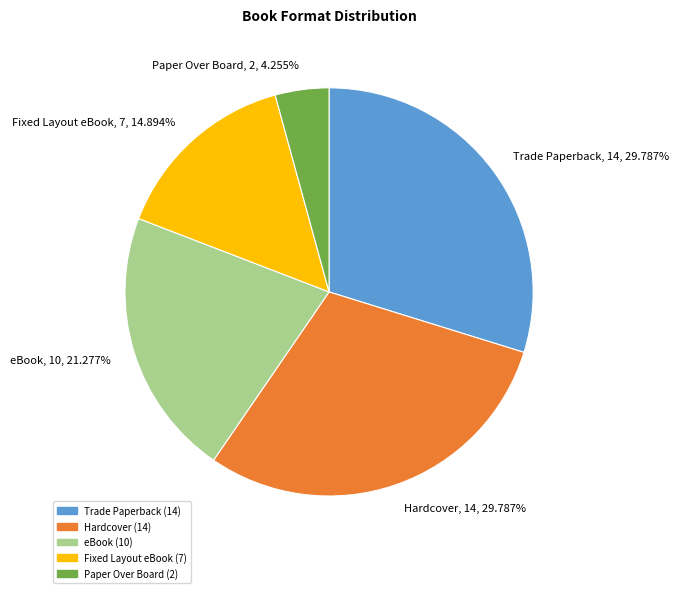

Does Hardcover account for over 50% of the chart?

No